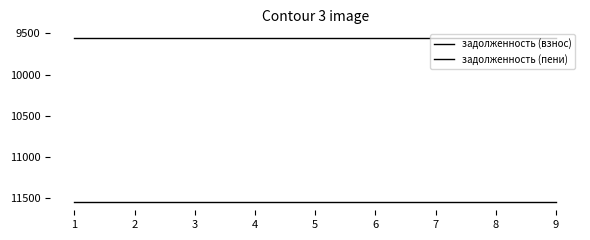

How many lines are shown in the chart?

2